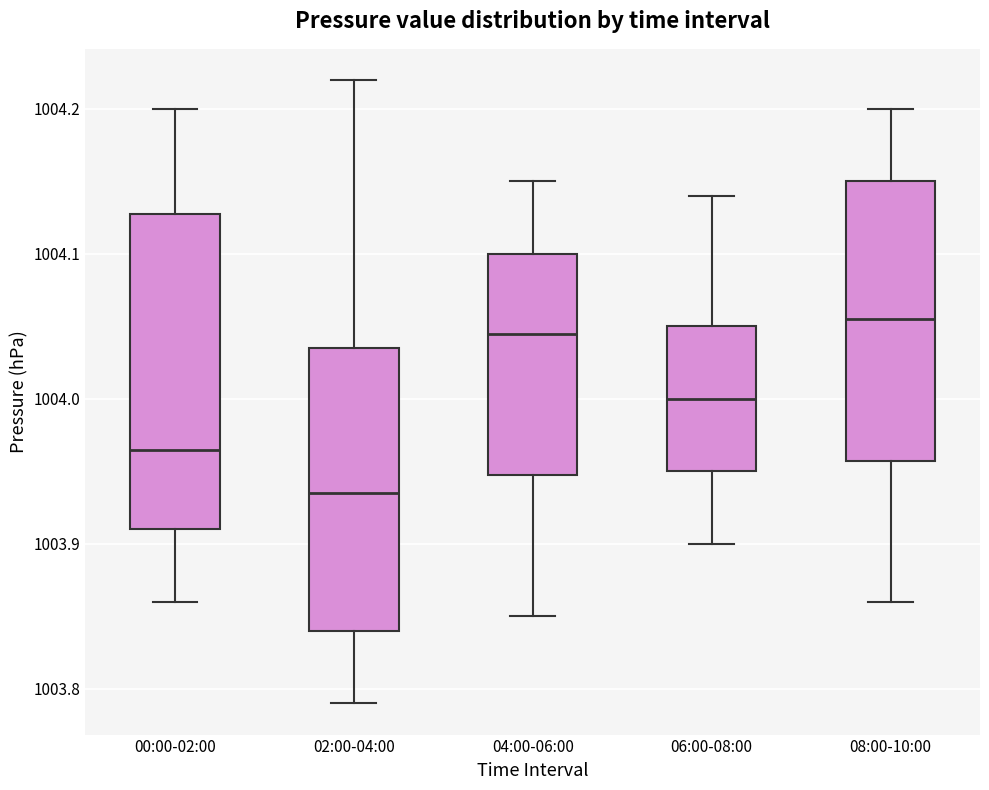

Reading left to right, transcribe this box plot: for each box, give where its median line is, the range the box spans, and where its two whiskers end, as read against the y-axis. The values are not printed on the chart, so give them approximately, as read against the axis.

00:00-02:00: median 1003.97, box 1003.91 to 1004.13, whiskers 1003.86 to 1004.20
02:00-04:00: median 1003.94, box 1003.84 to 1004.04, whiskers 1003.79 to 1004.22
04:00-06:00: median 1004.05, box 1003.95 to 1004.10, whiskers 1003.85 to 1004.15
06:00-08:00: median 1004.00, box 1003.95 to 1004.05, whiskers 1003.90 to 1004.14
08:00-10:00: median 1004.06, box 1003.96 to 1004.15, whiskers 1003.86 to 1004.20